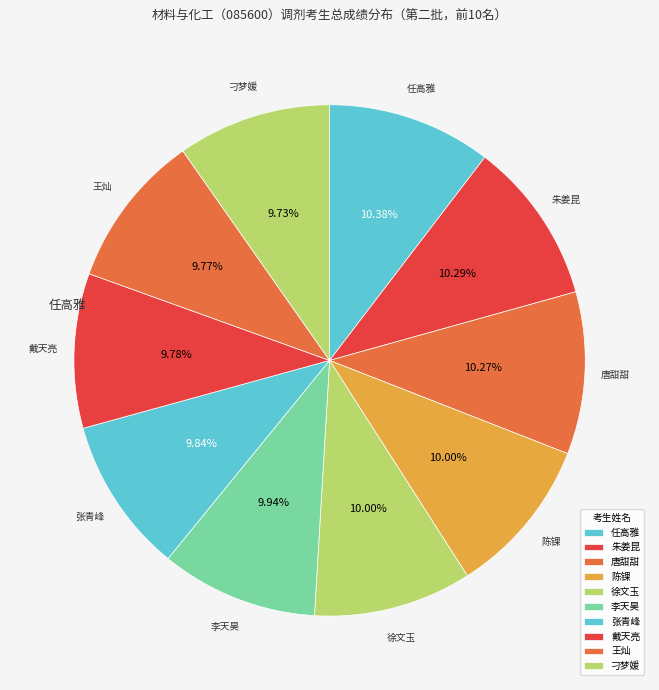

Does 戴天亮 represent more than half of the total?

No